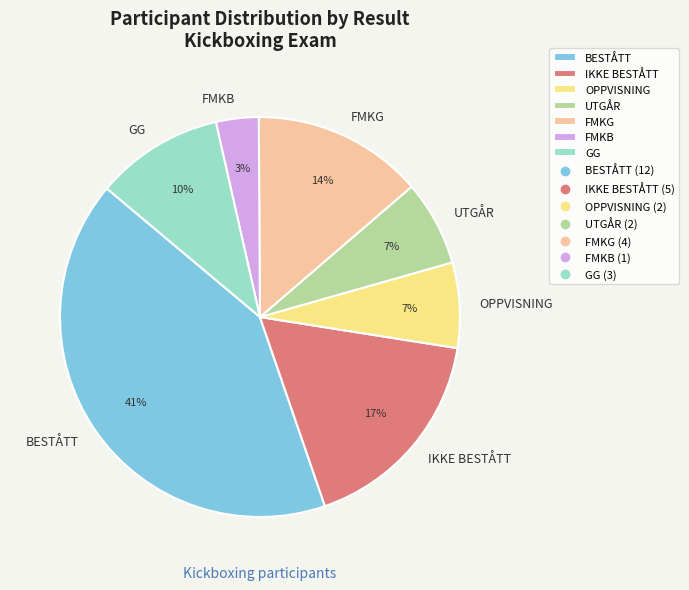

Between FMKG and FMKB, which is larger?

FMKG